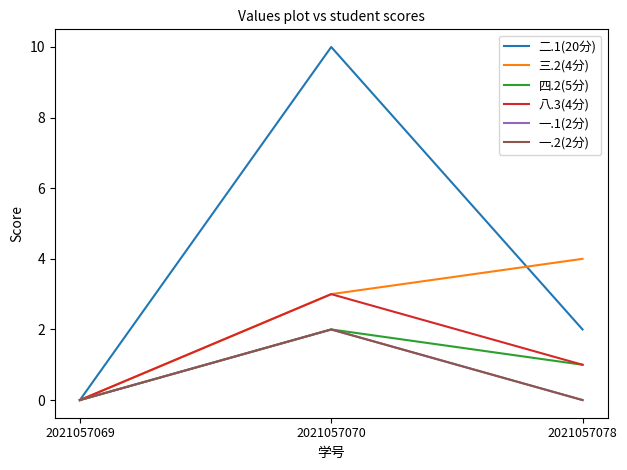

Is it true that 一.1(2分) equals -1 at 2021057078?

False